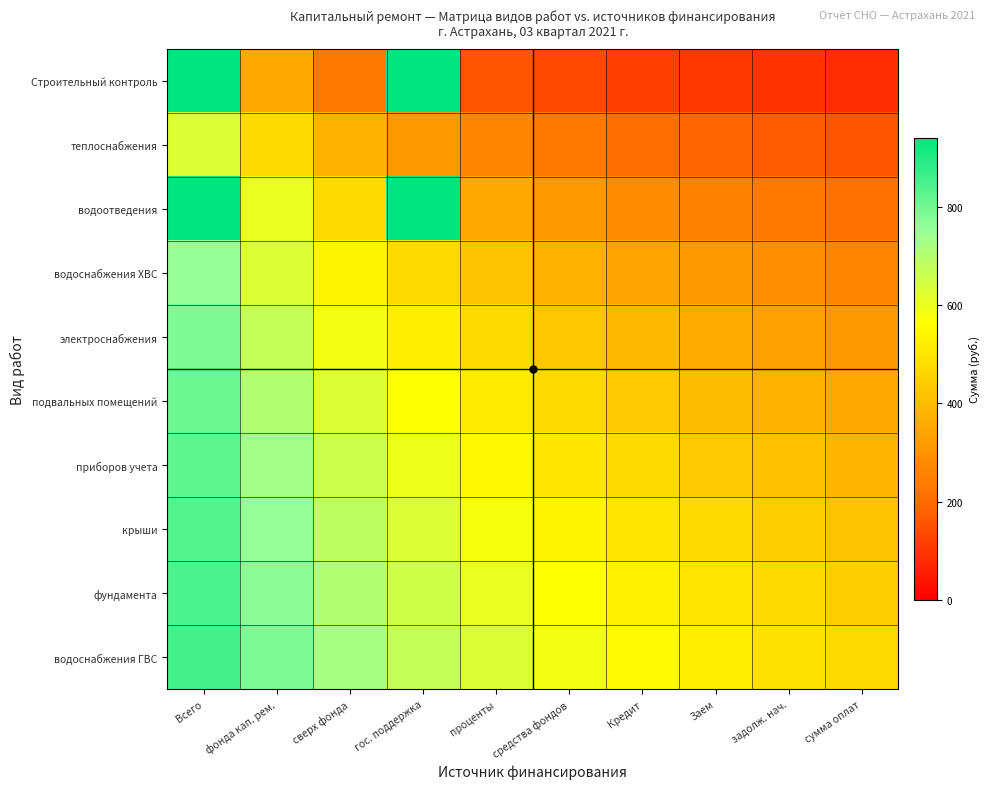

At how many categories does at least one series exceed 553?

6